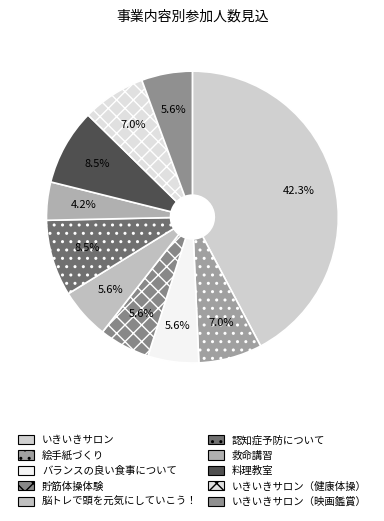

Which slice is the largest?

いきいきサロン